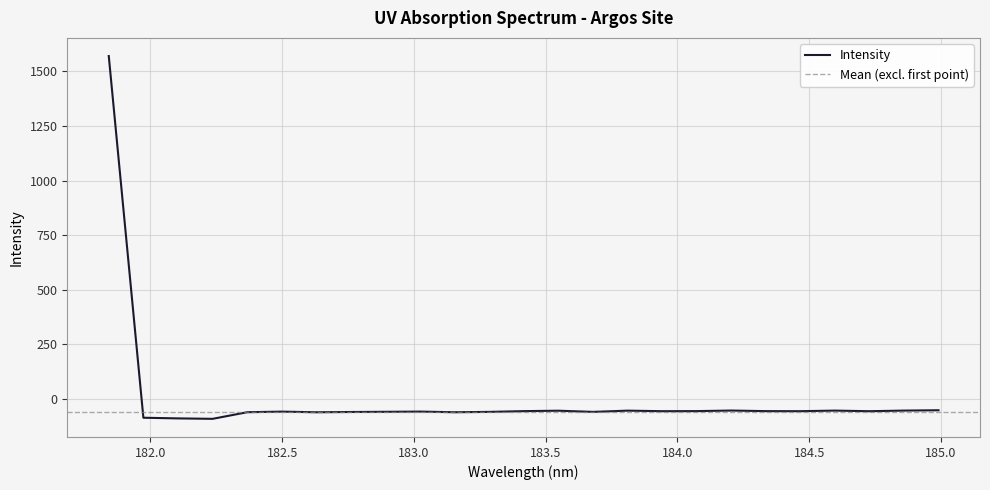

Reading left to right, transcribe all the data shown in this chart.

181.8418=1570.8	181.9732053322=-87.1	182.1045947288=-90.2	182.2359681898=-92.2	182.3673257152=-61.8	182.498667305=-59.1	182.6299929592=-62.0	182.7613026778=-60.8	182.8925964608=-60.0	183.0238743082=-58.9	183.15513622=-62.0	183.2863821962=-60.3	183.4176122368=-56.8	183.5488263418=-55.0	183.6800245112=-60.3	183.811206745=-54.6	183.9423730432=-57.1	184.0735234058=-56.8	184.2046578328=-54.2	184.3357763242=-56.9	184.46687888=-57.1	184.5979655002=-54.5	184.7290361848=-57.2	184.8600909338=-54.4	184.9911297472=-52.8